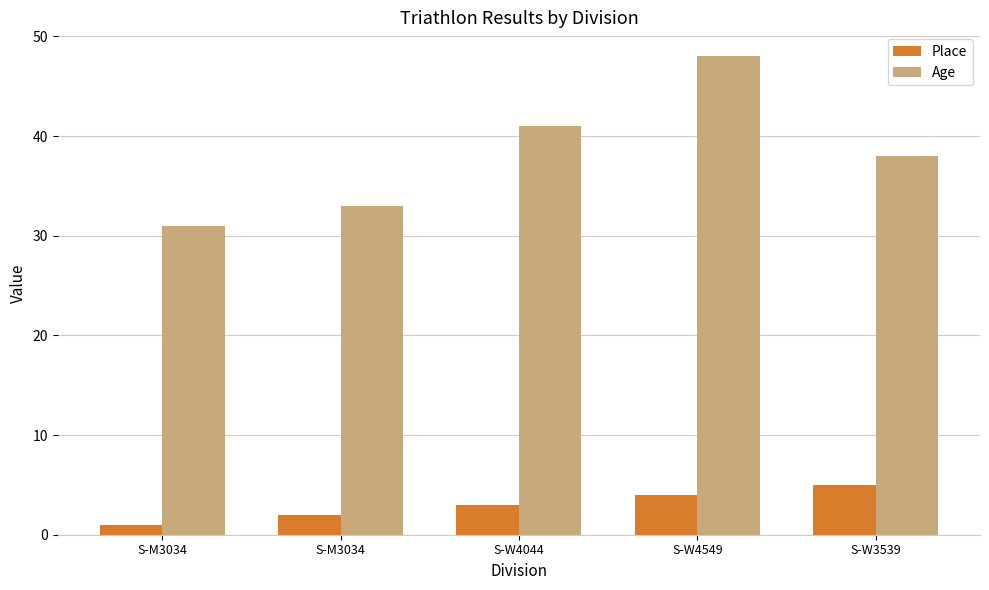

Is it true that Place equals 2 at S-M3034?

True